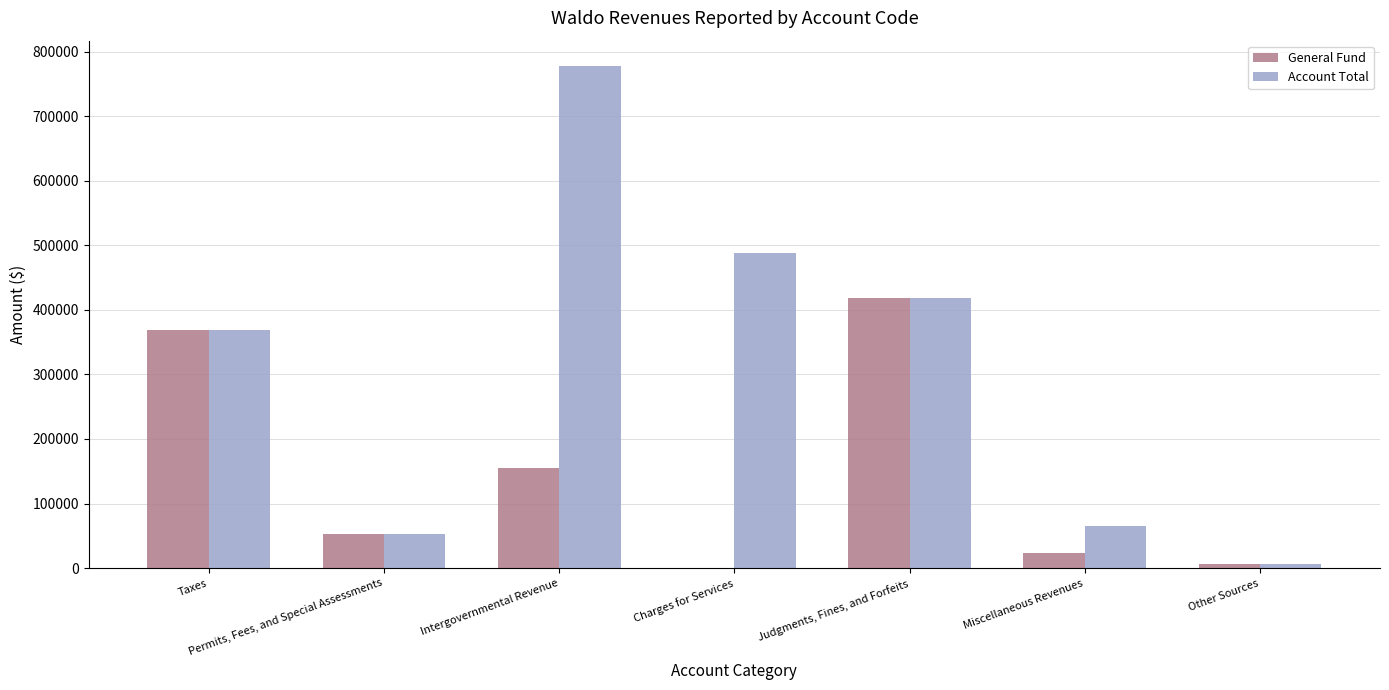

Where is General Fund nearest to the value 209492?

Intergovernmental Revenue